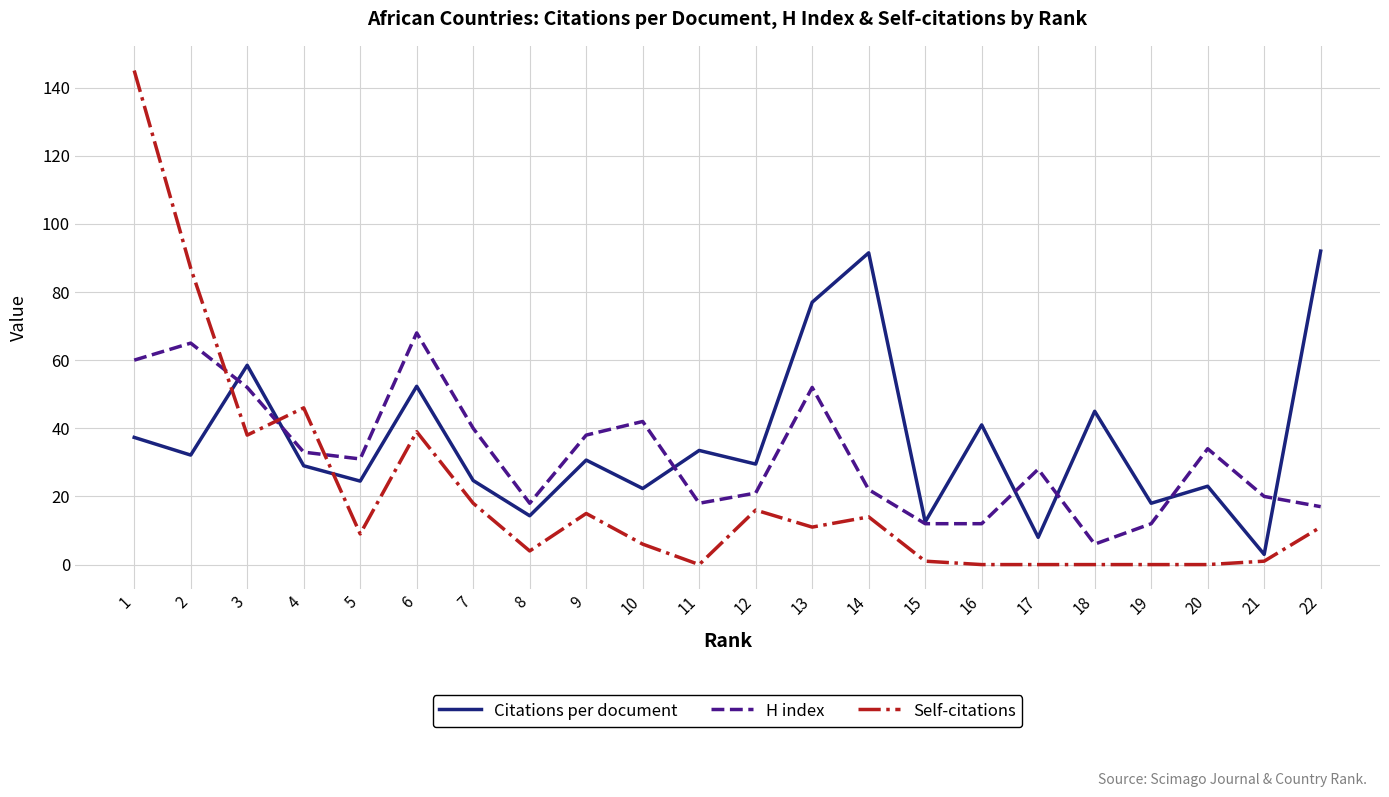

Rank the series by their maximum value, from lowest to highest.

H index, Citations per document, Self-citations